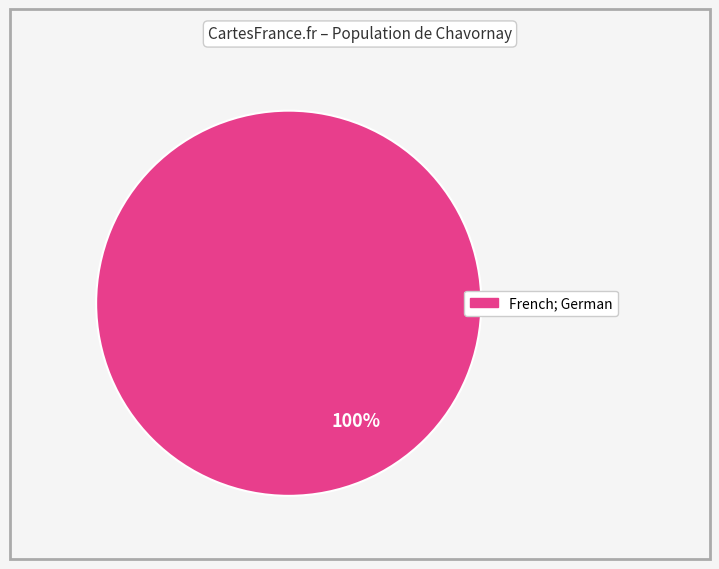

How many slices are in this pie chart?

1